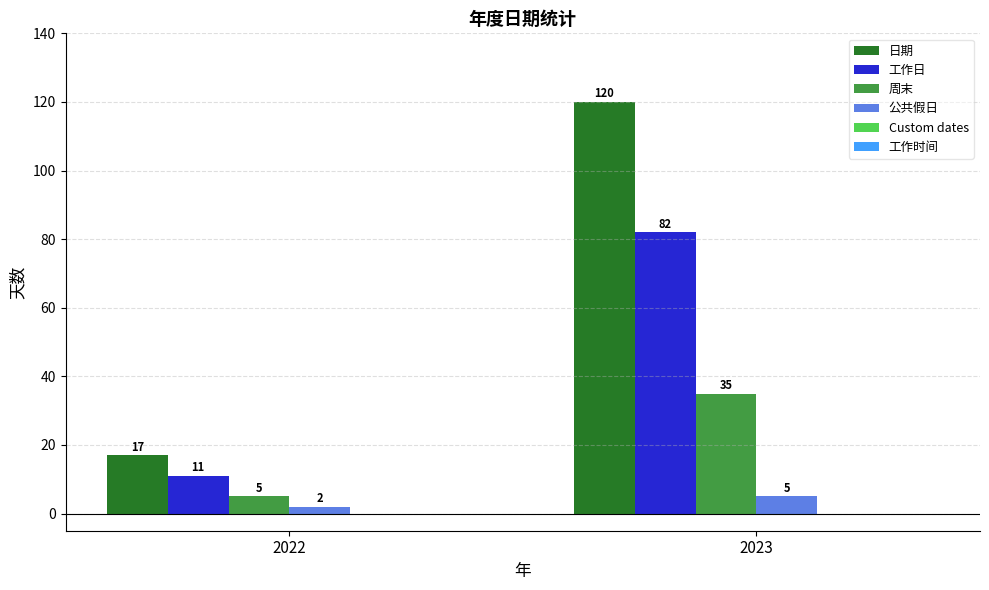

Reading left to right, extract all data points from this chart.

日期: 17	120
工作日: 11	82
周末: 5	35
公共假日: 2	5